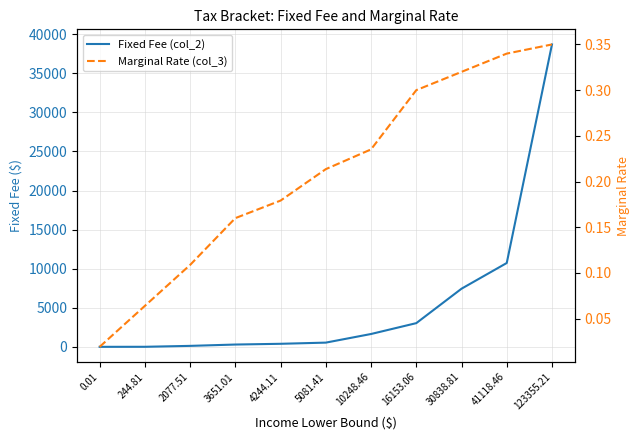

How many intersections are there between Marginal Rate (col_3) and Fixed Fee (col_2)?

1